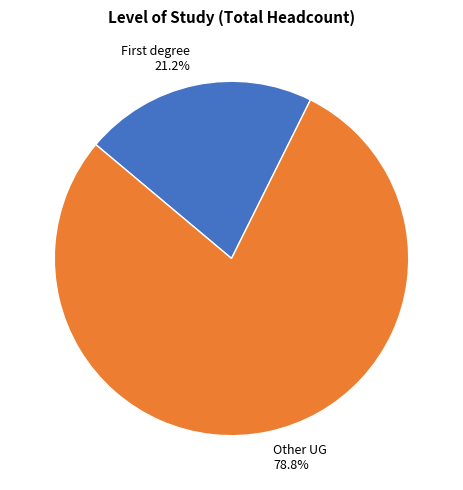

How many segments does this pie chart have?

2